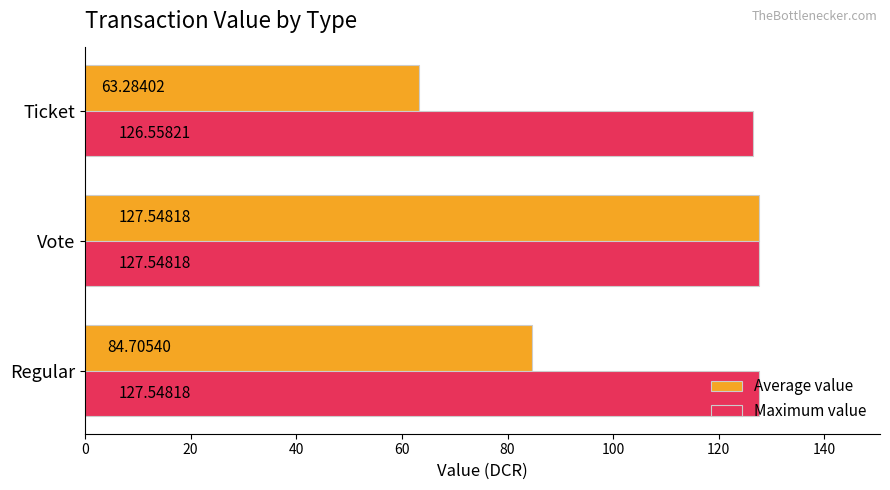

Rank the categories by Average value value from lowest to highest.

Ticket, Regular, Vote